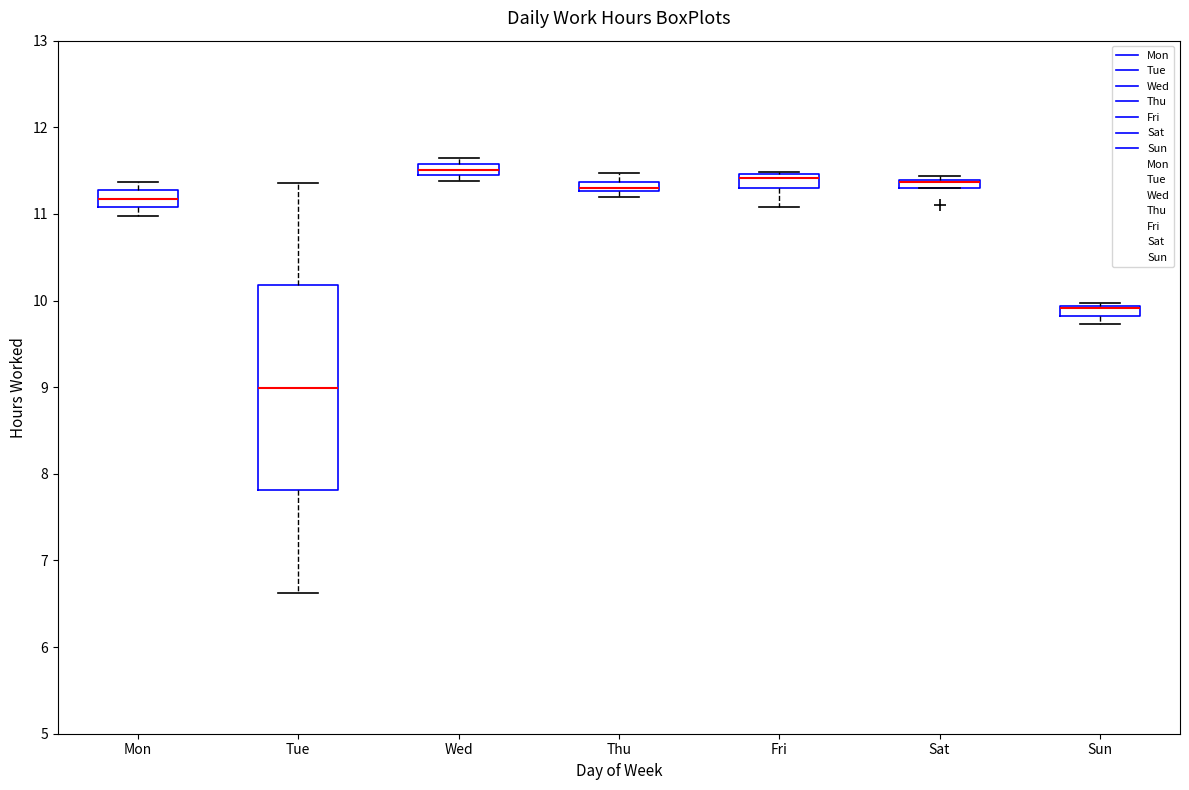

Which box is the tallest, from its lower edge to its upper edge?

Tue